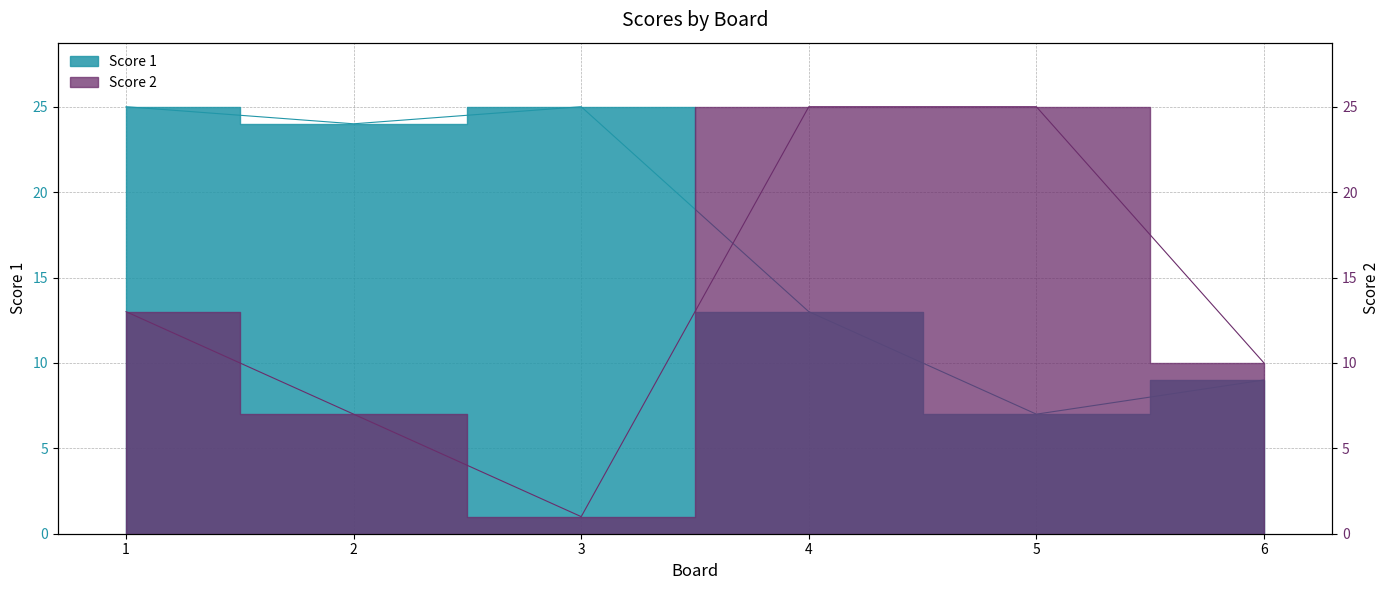

After their last crossing, which series has the higher values: Score 1 or Score 2?

Score 2